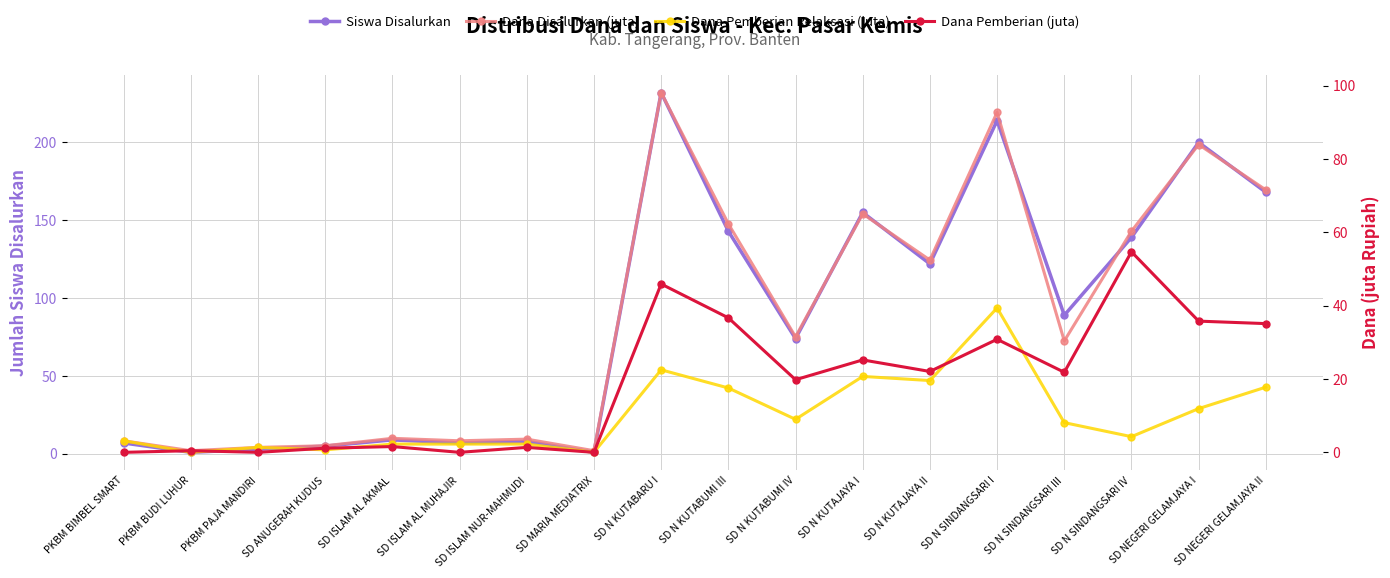

True or false: Dana Disalurkan (juta) and Dana Pemberian (juta) intersect in this chart.

False